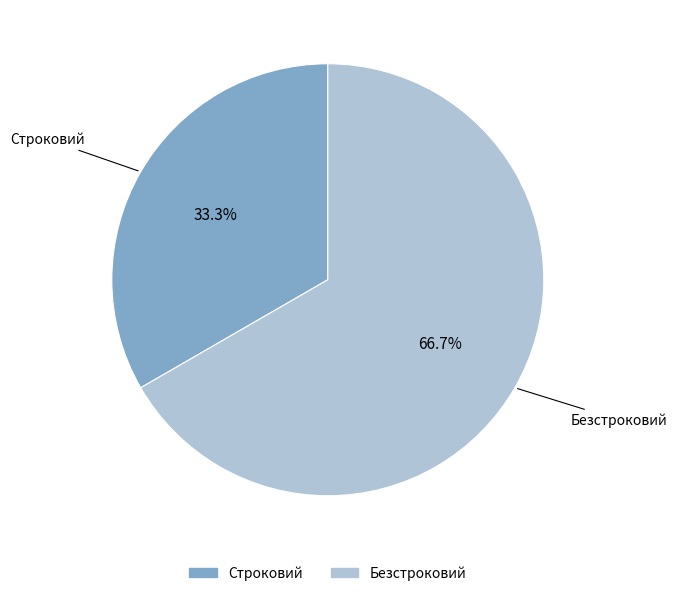

What is the total percentage of Строковий and Безстроковий?

100.0%